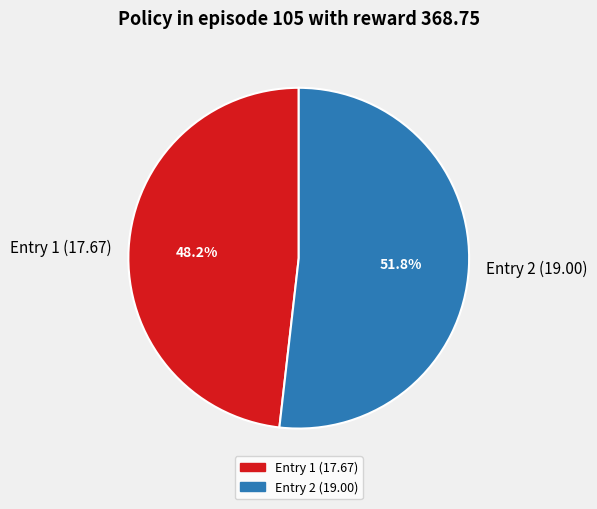

To the nearest percent, what is the average slice percentage?

50%